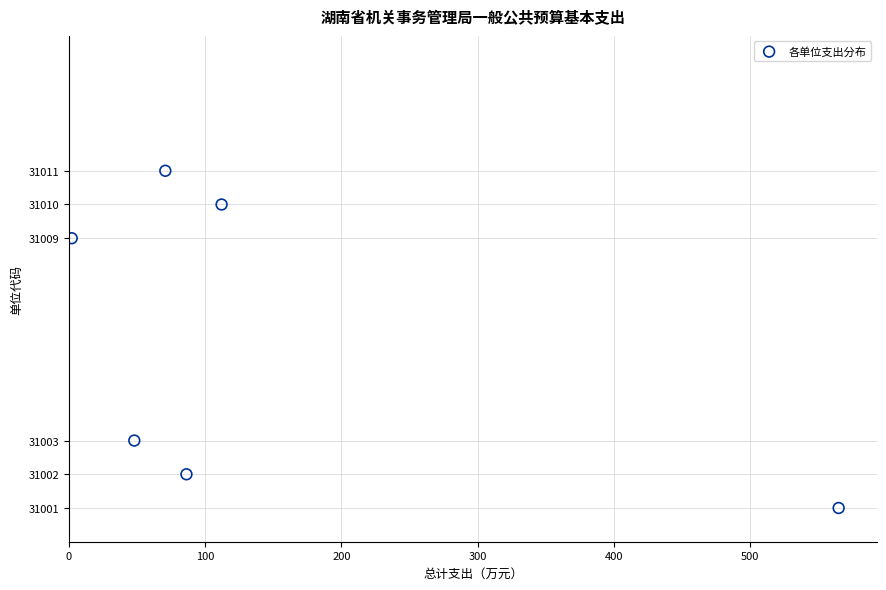

What is the range of Y values (max minus min)?

10